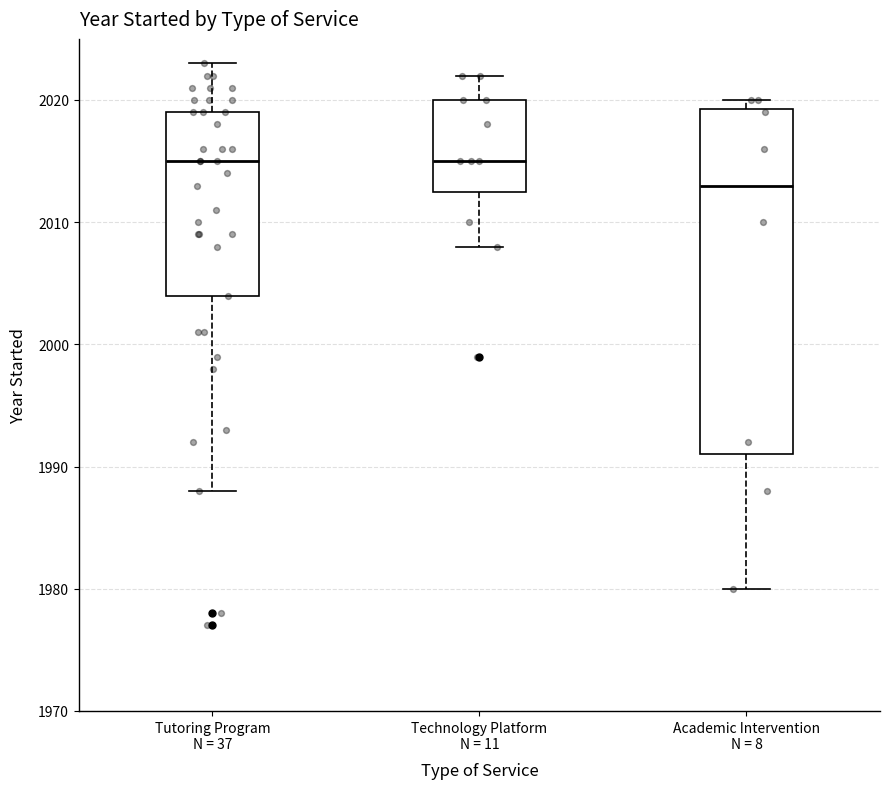

Which box is the tallest, from its lower edge to its upper edge?

Academic Intervention N = 8